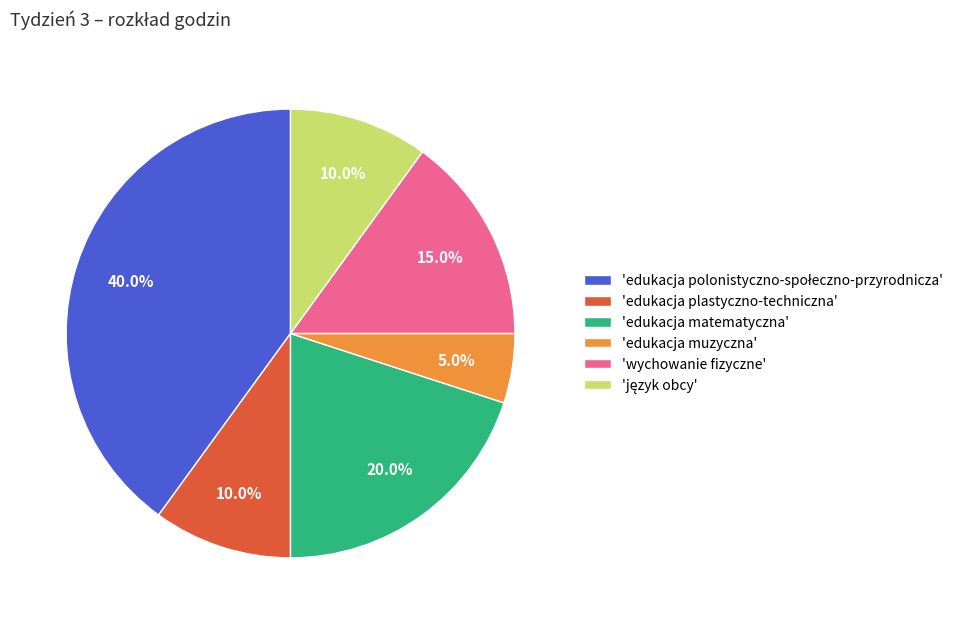

How much of the chart is everything except 'wychowanie fizyczne'?

85.0%